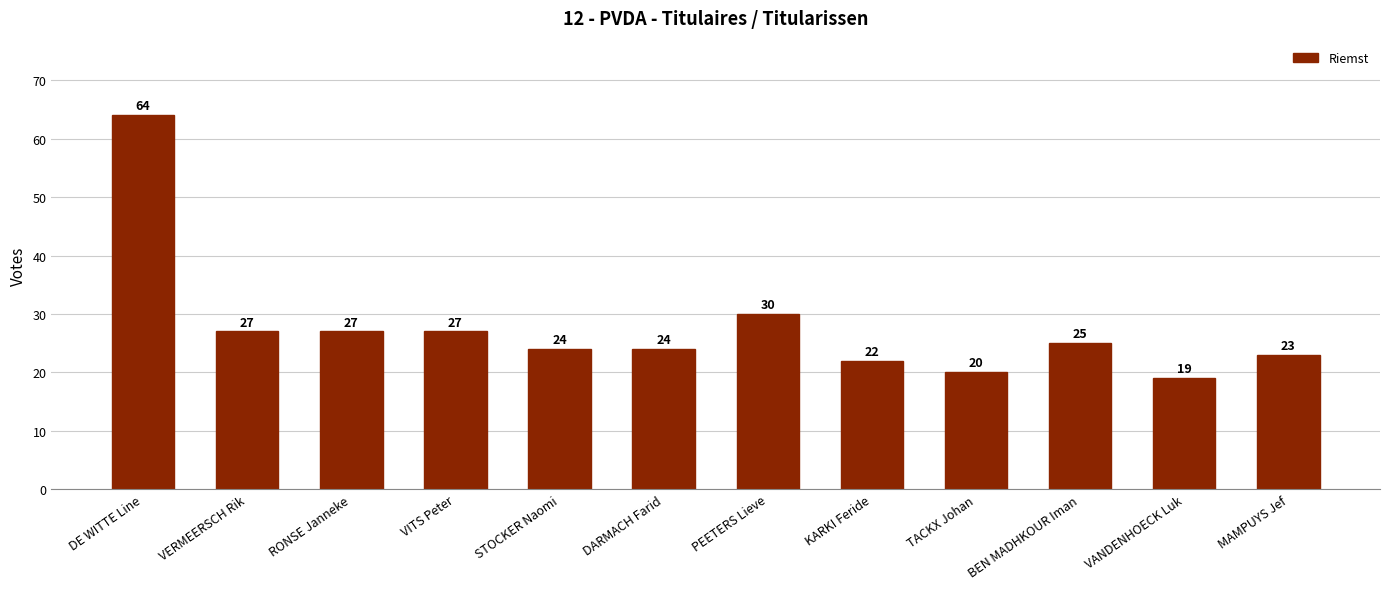

Does the chart contain stacked bars?

No